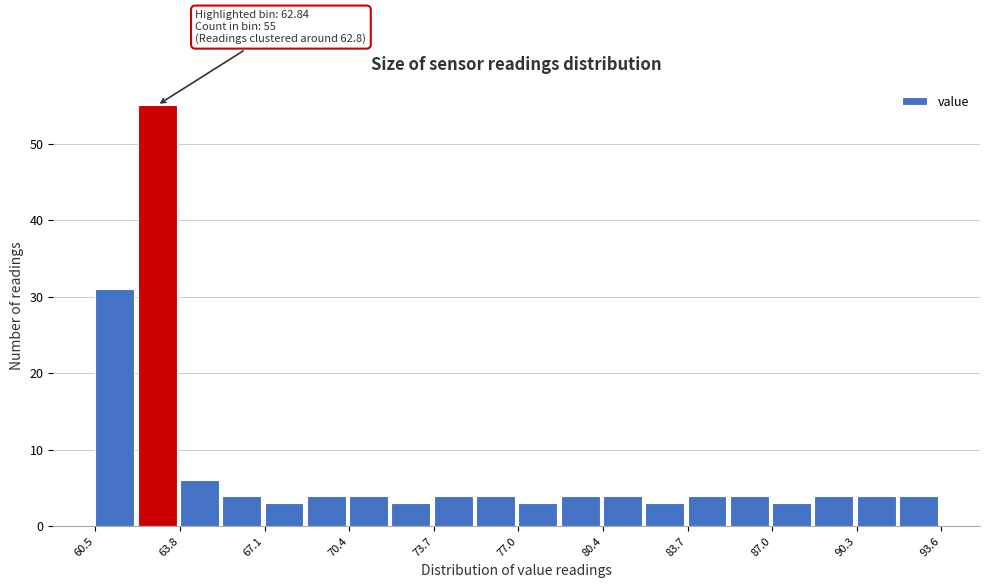

Around what value on the x-axis is the tallest bar? Give the approximate position of its centre, as read against the axis.

63.0